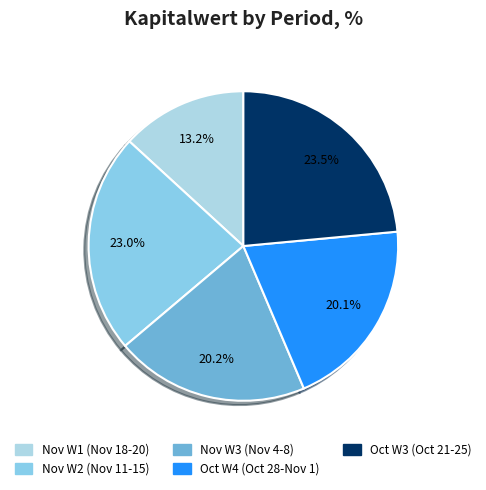

How many slices are in this pie chart?

5